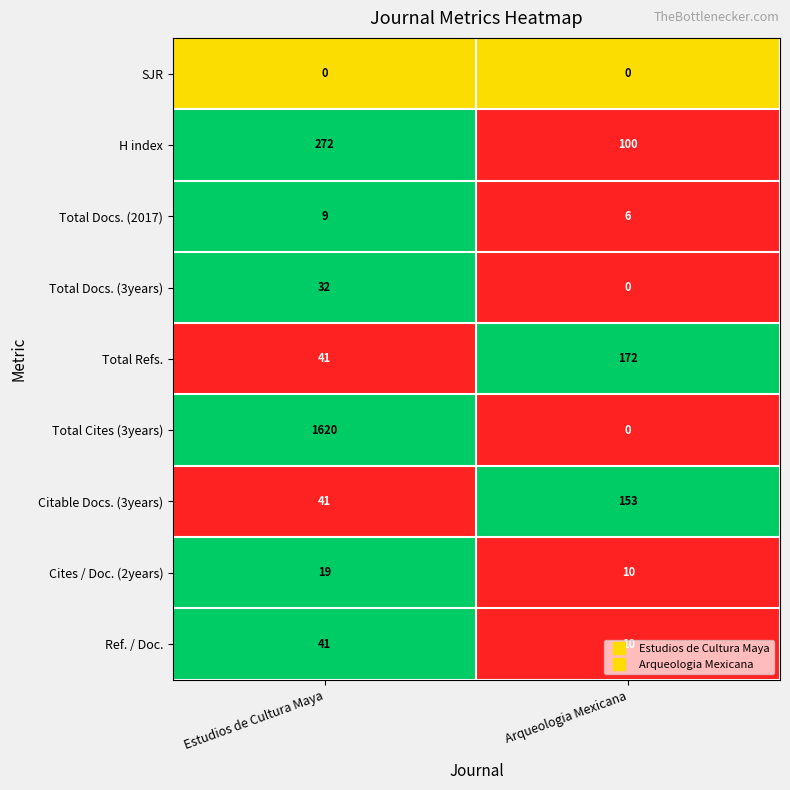

What is the difference between the maximum and minimum values in the H index series?

172